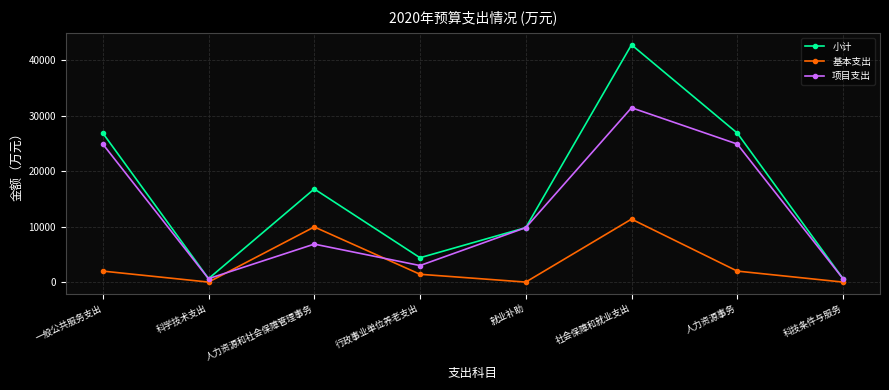

True or false: 项目支出 and 基本支出 cross at least once.

True